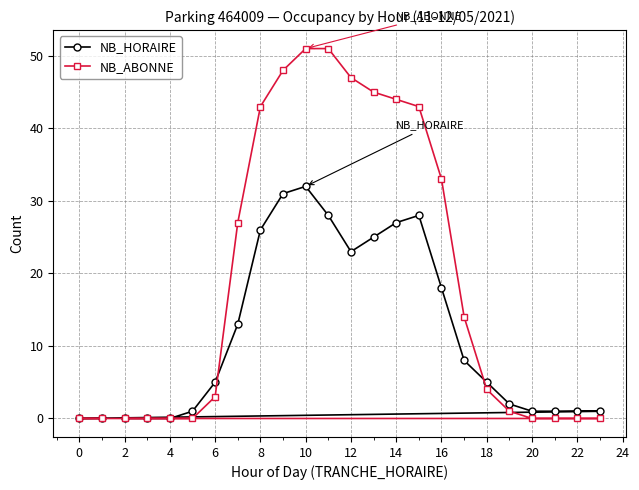

List the series in order of their peak value, highest first.

NB_ABONNE, NB_HORAIRE